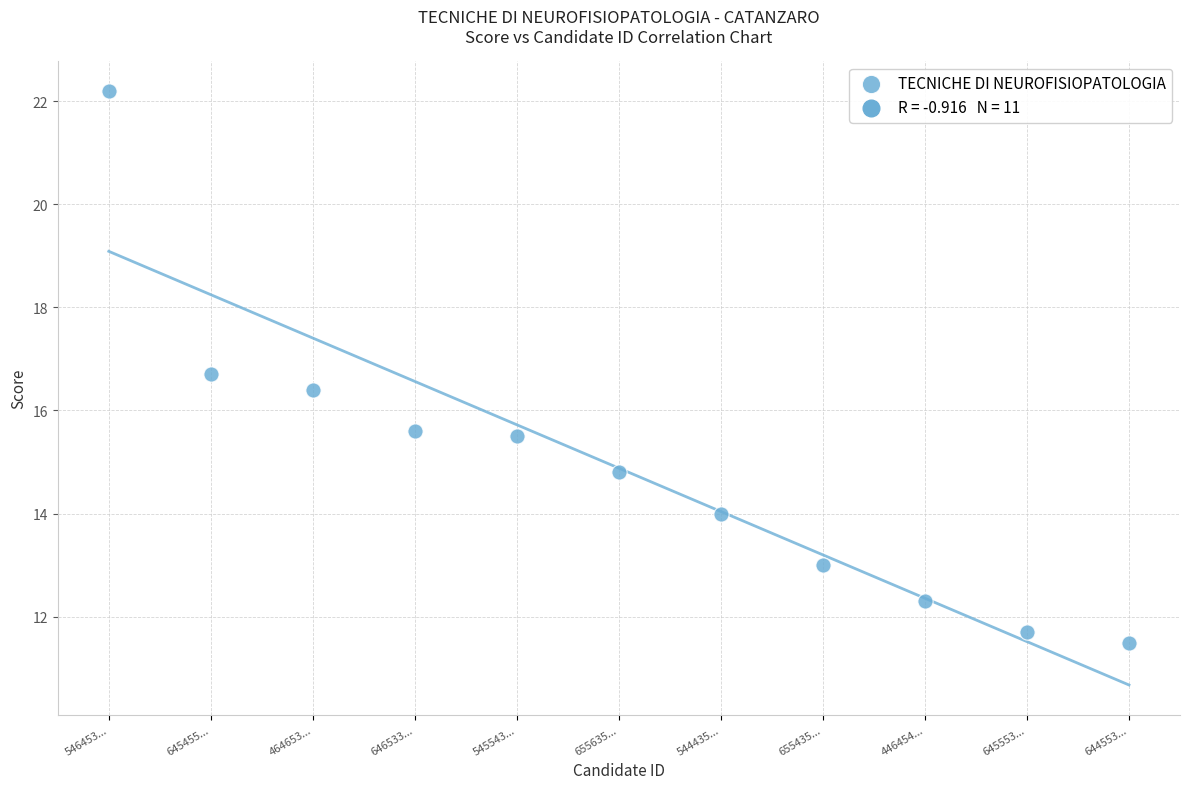

What is the average Y value?

14.9